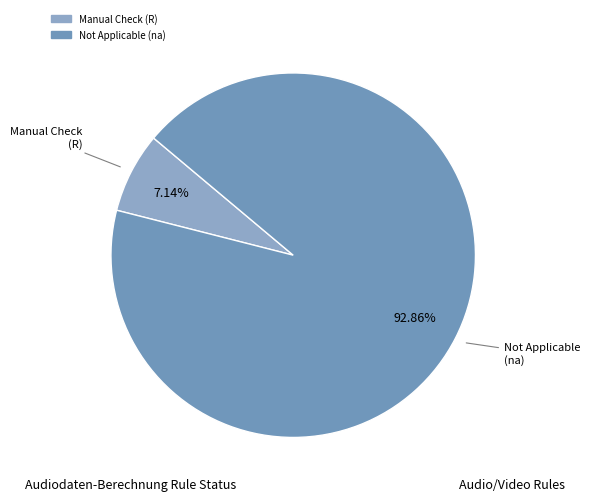

Does any single category account for the majority?

Yes